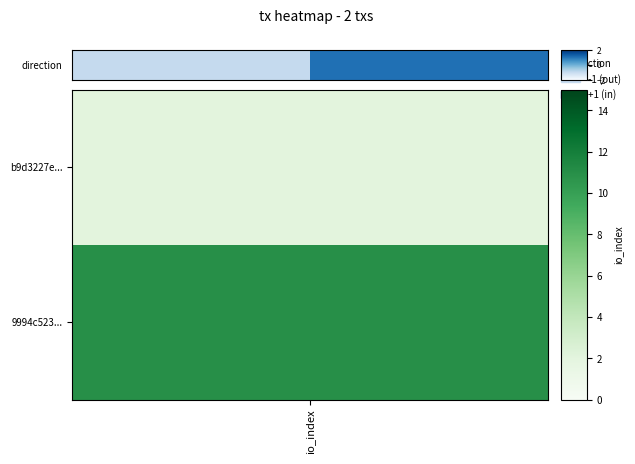

The chart shows a value of -1 at io_index. True or false?

True